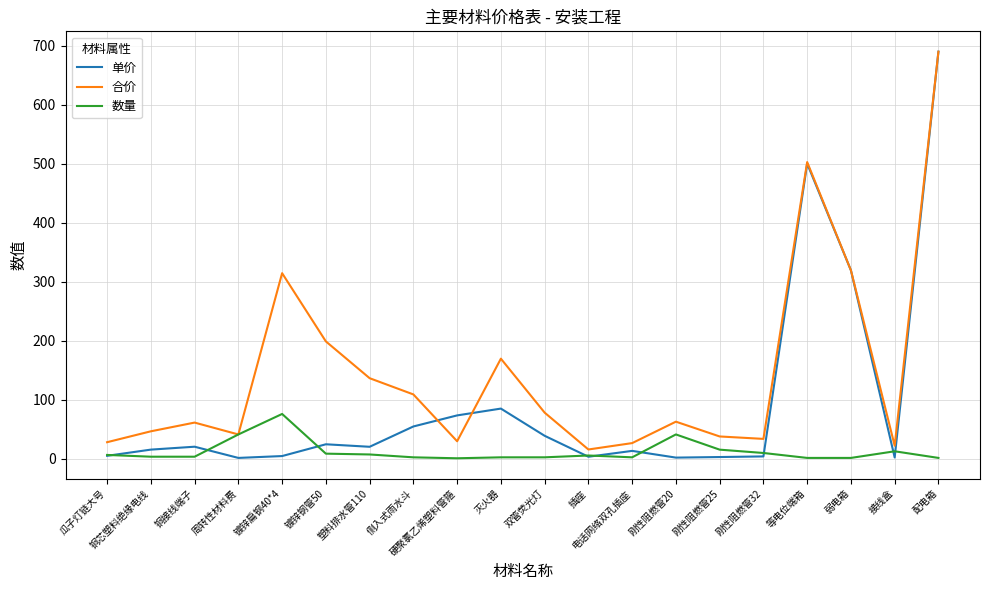

At which category does 合价 reach its first local valley?

周转性材料费